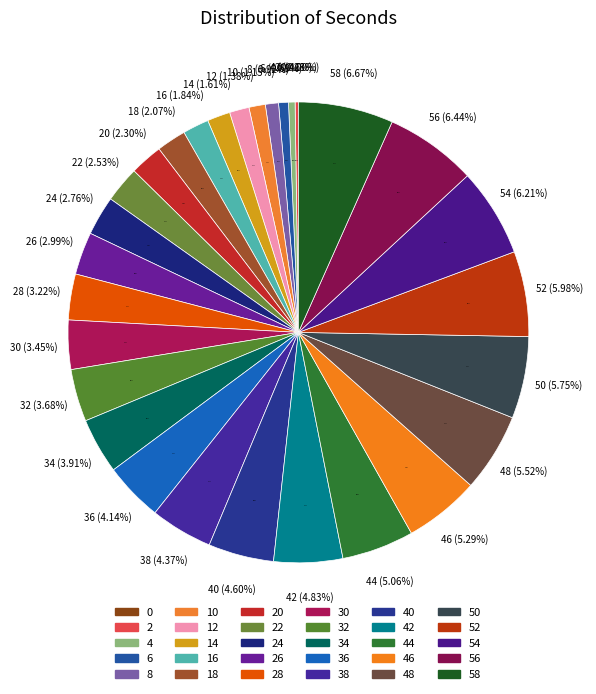

The 52 slice represents 15% of the pie. True or false?

False